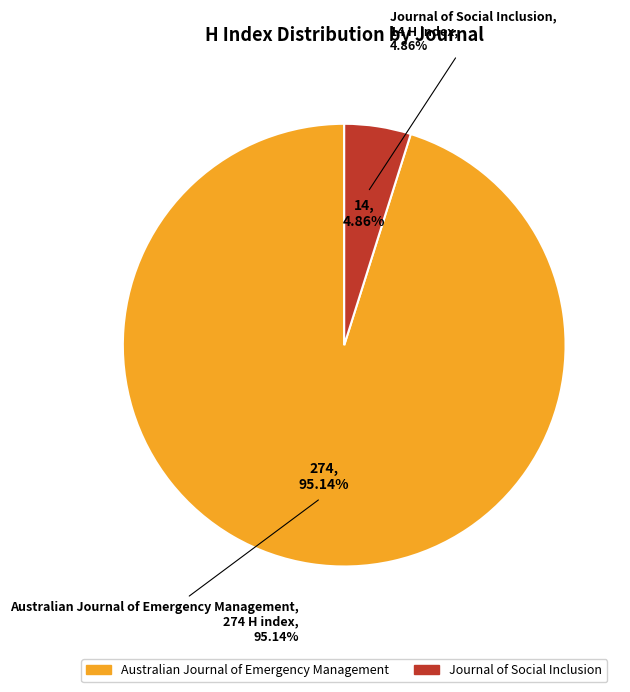

To the nearest percent, what is the combined percentage of Journal of Social Inclusion and Australian Journal of Emergency Management?

100%